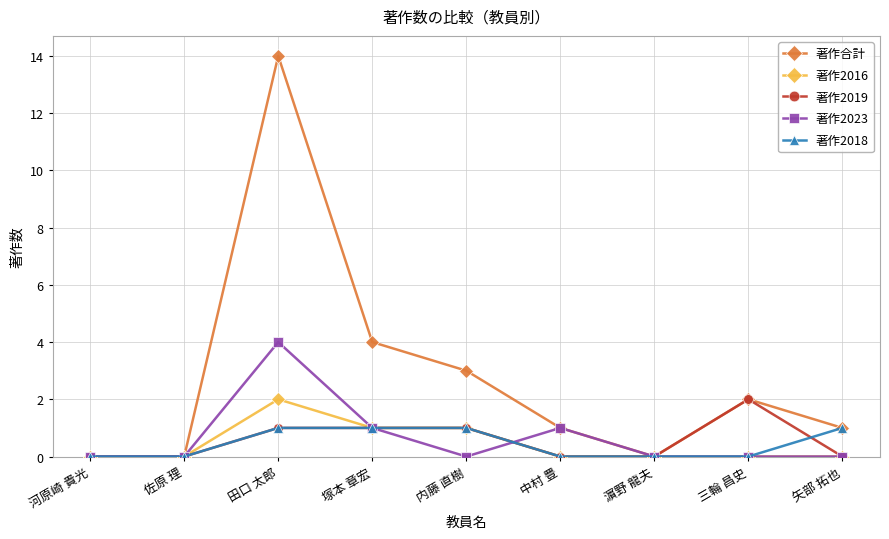

Does the chart have visible grid lines?

Yes